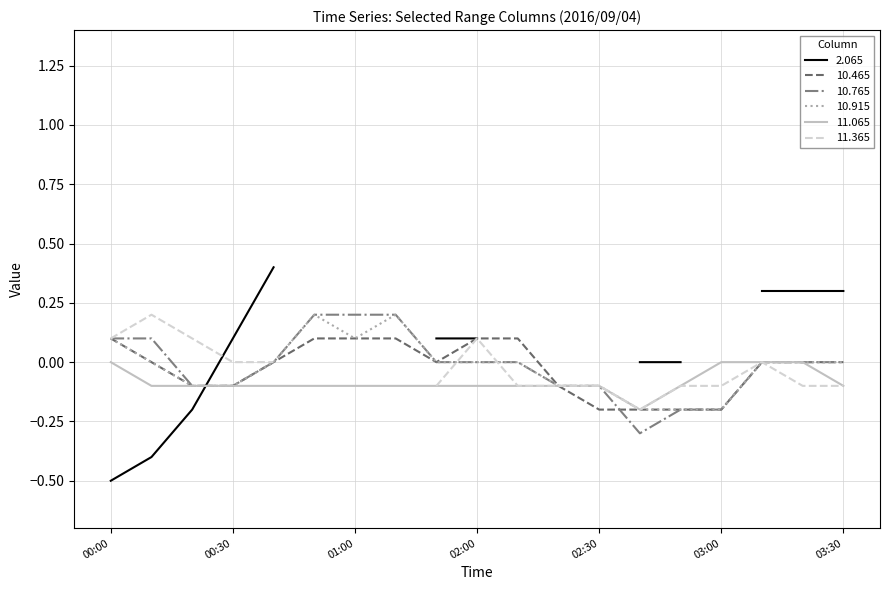

At which category is the sum across all series the highest?

2016/09/04 00:50